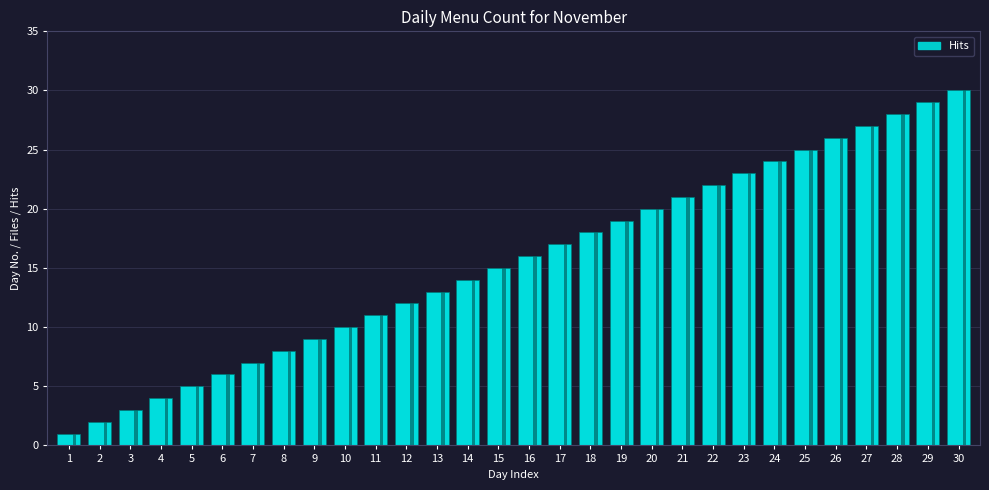

How many data points are less than 16?

15